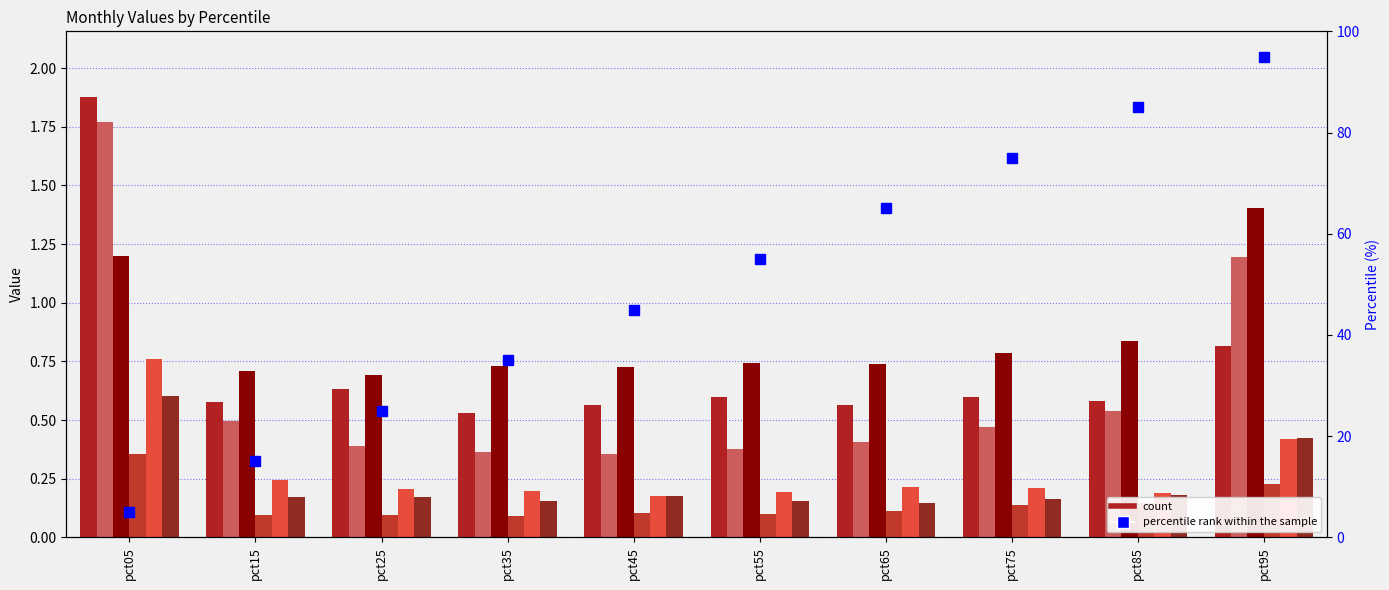

List the labels in order of Jun value, smallest first.

pct65, pct55, pct35, pct75, pct15, pct25, pct45, pct85, pct95, pct05